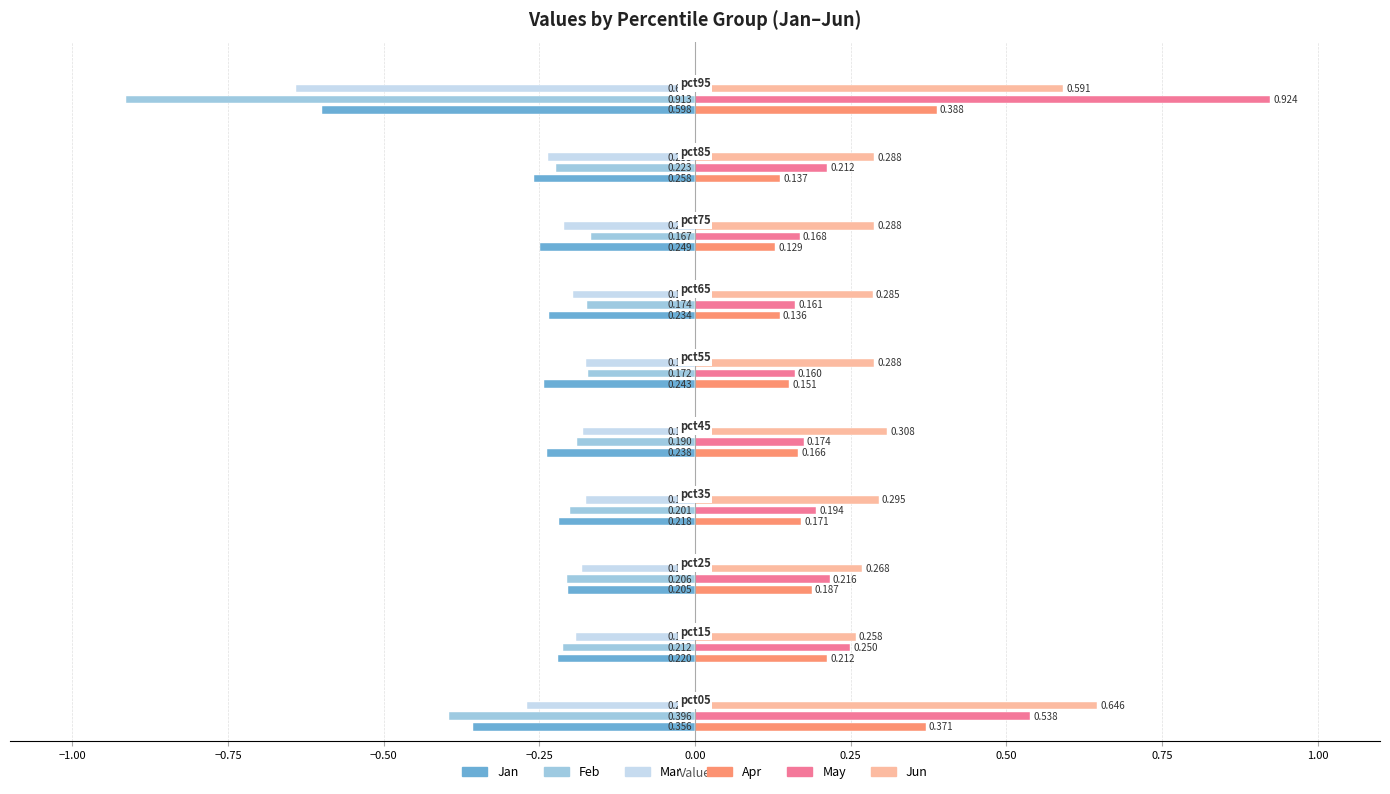

Which series has the widest spread of values?

May